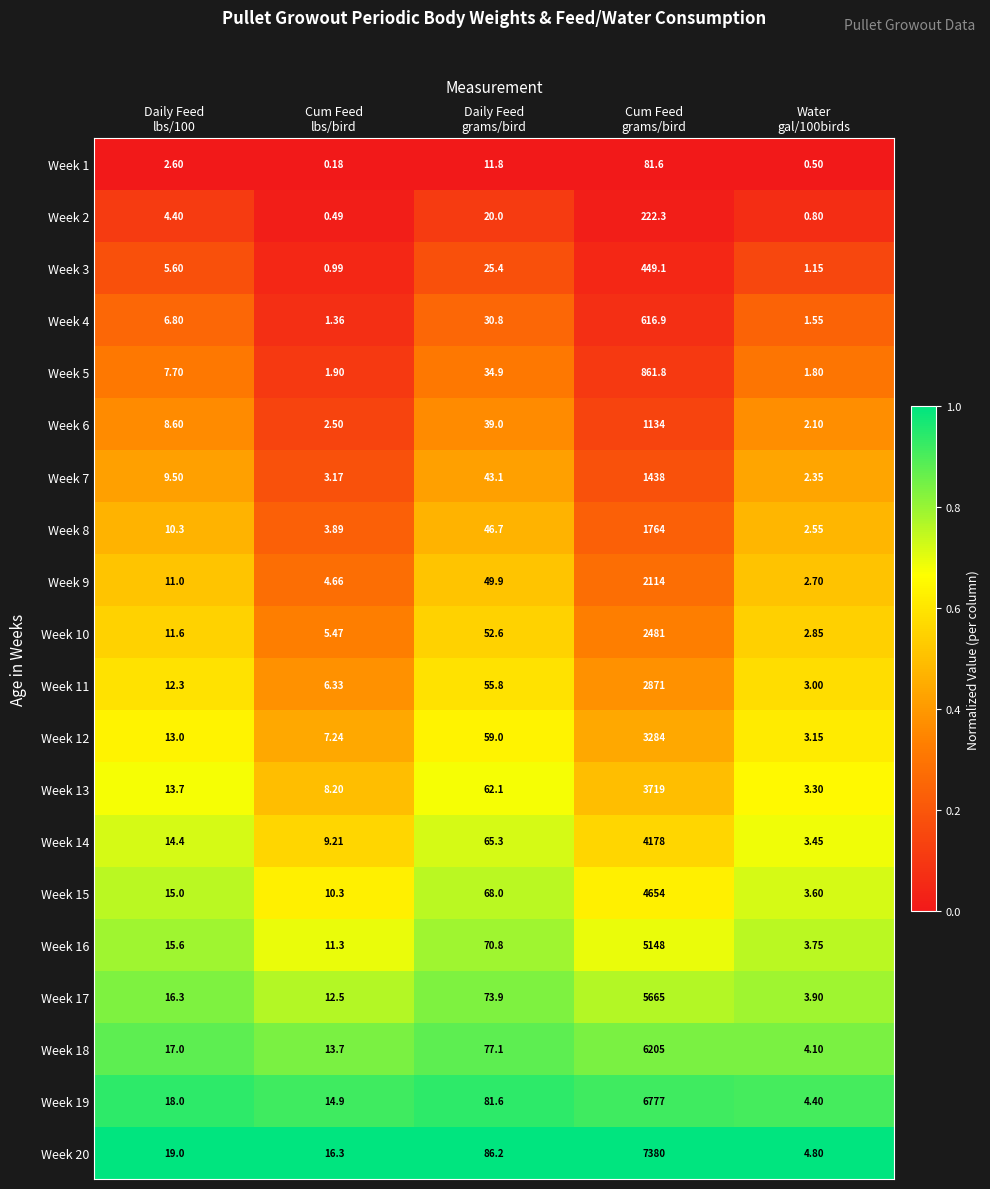

At how many categories does at least one series exceed 0?

5